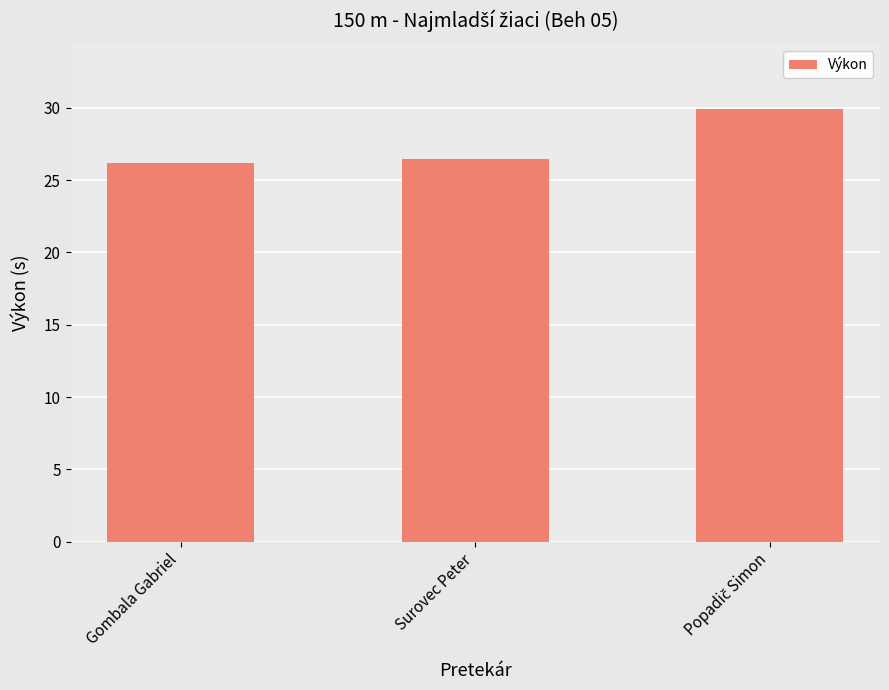

What is the maximum value shown in the chart?

29.9